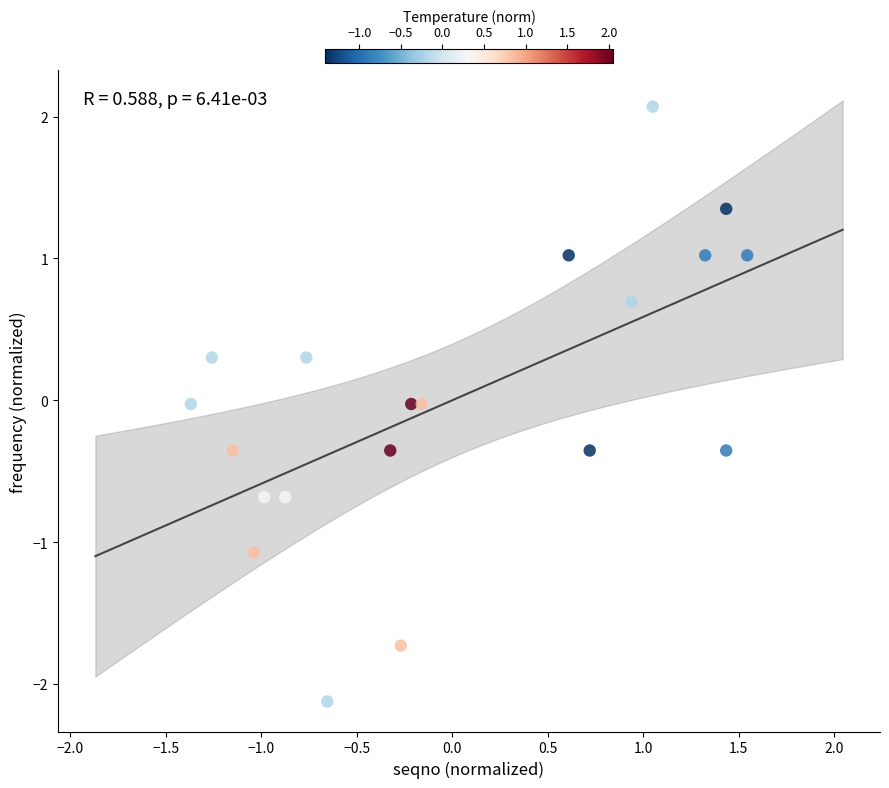

What is the range of Y values (max minus min)?

4.2